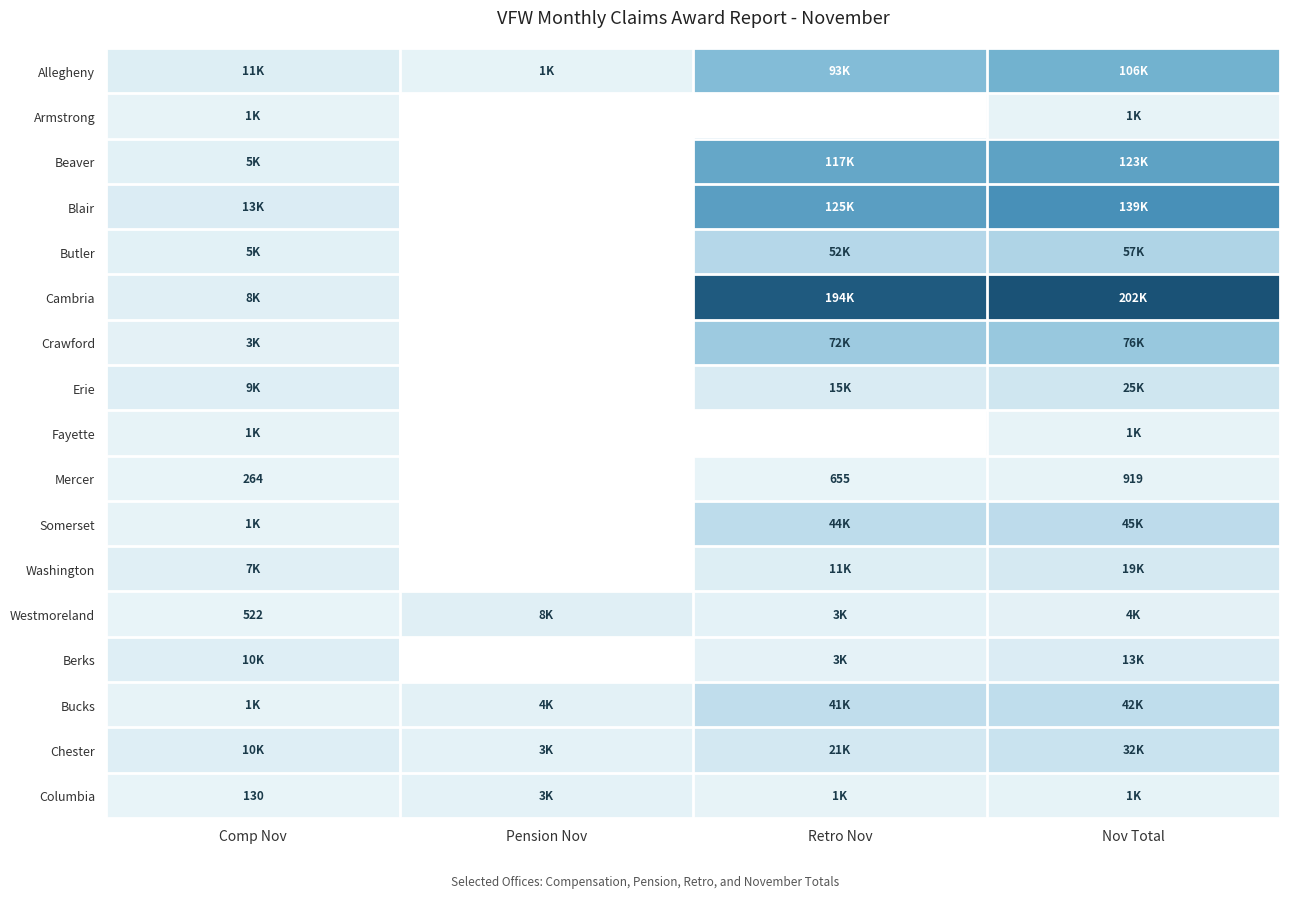

How many data points does each series have?

4